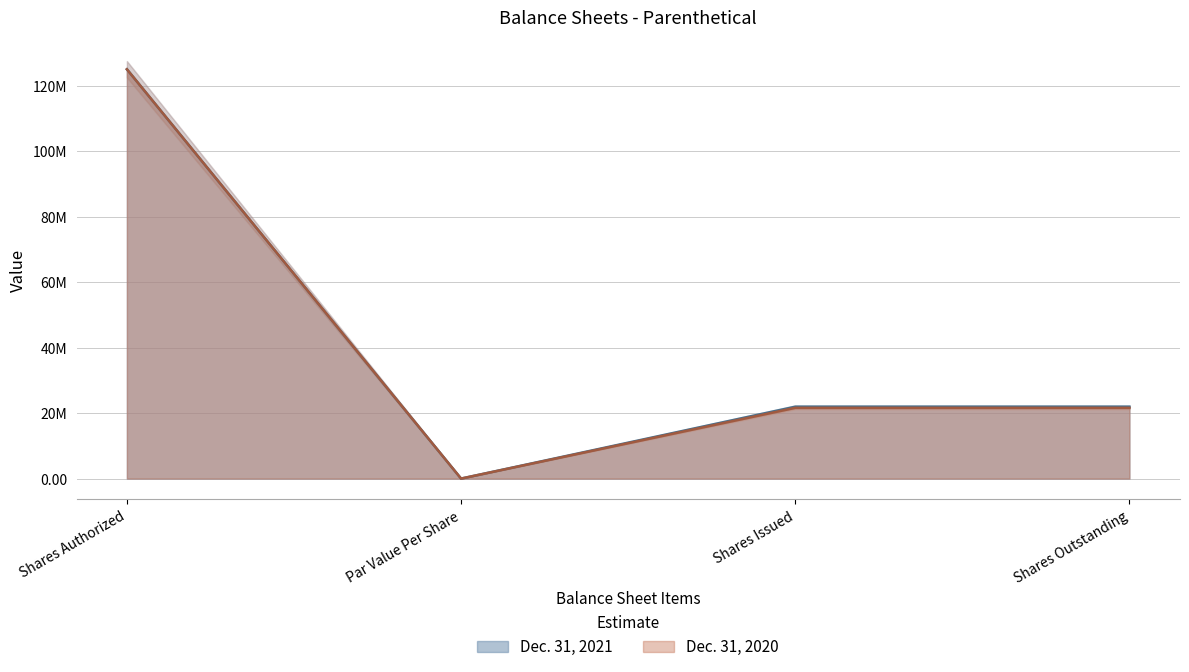

What are all the series names shown in the legend?

Dec. 31, 2021, Dec. 31, 2020